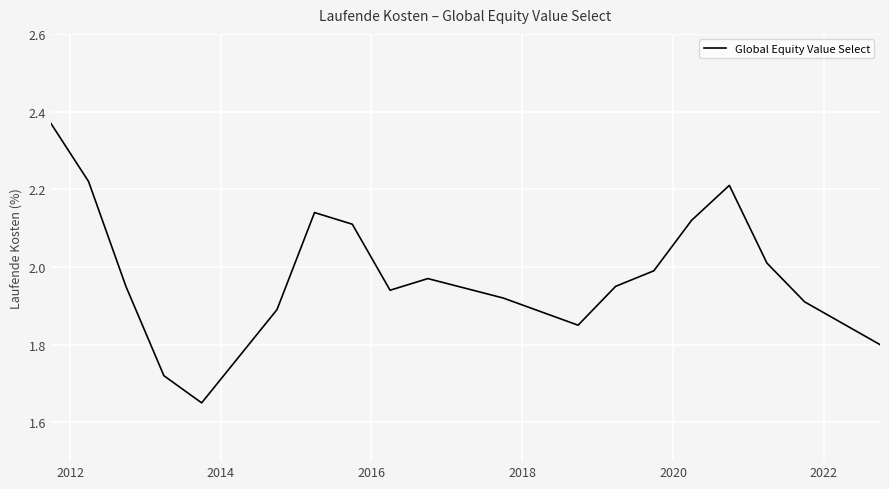

What is the difference between the maximum and minimum values?

0.7